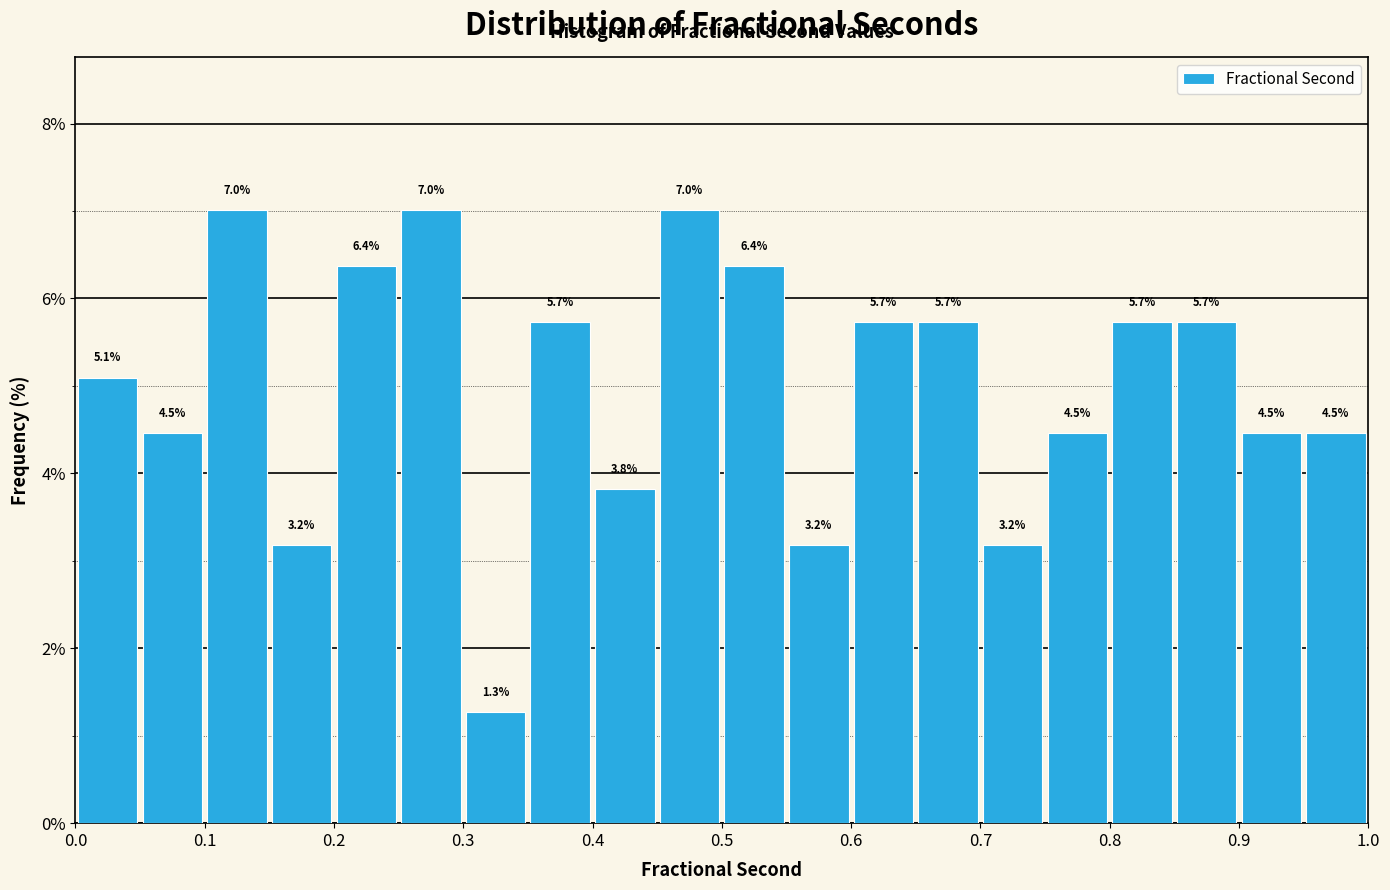

How tall is the bar that spans 0.40 to 0.45 on the x-axis?

3.8